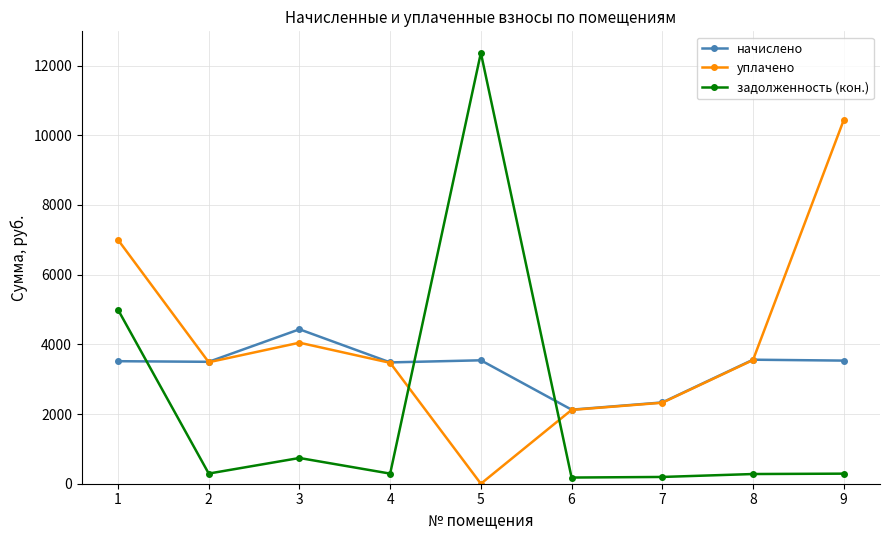

Which series changed the most between 4 and 6?

начислено